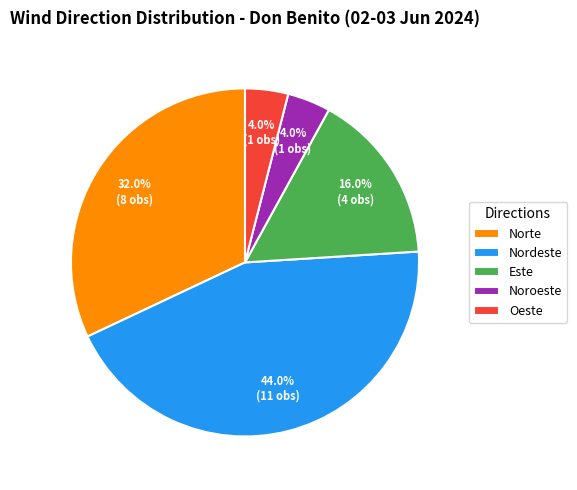

Combined, what portion of the pie is Este and Oeste?

20.0%